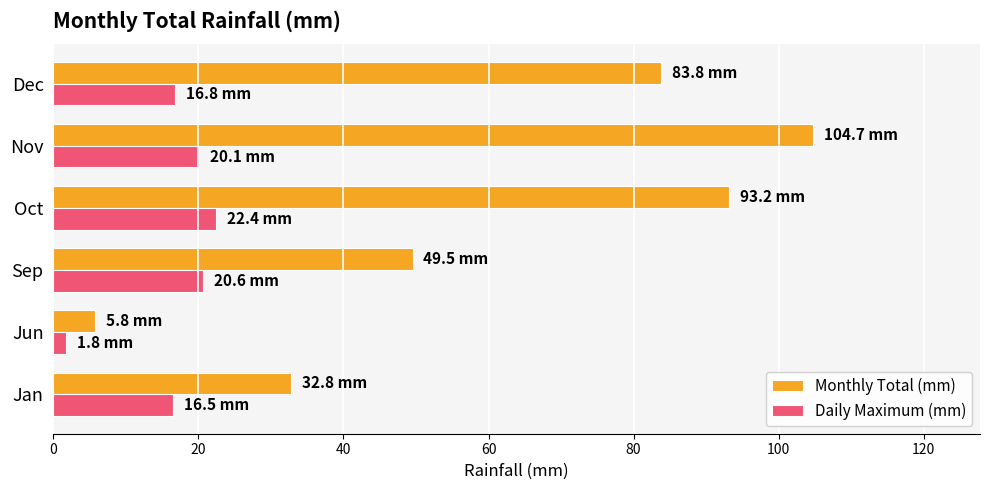

At how many categories does at least one series exceed 27?

5